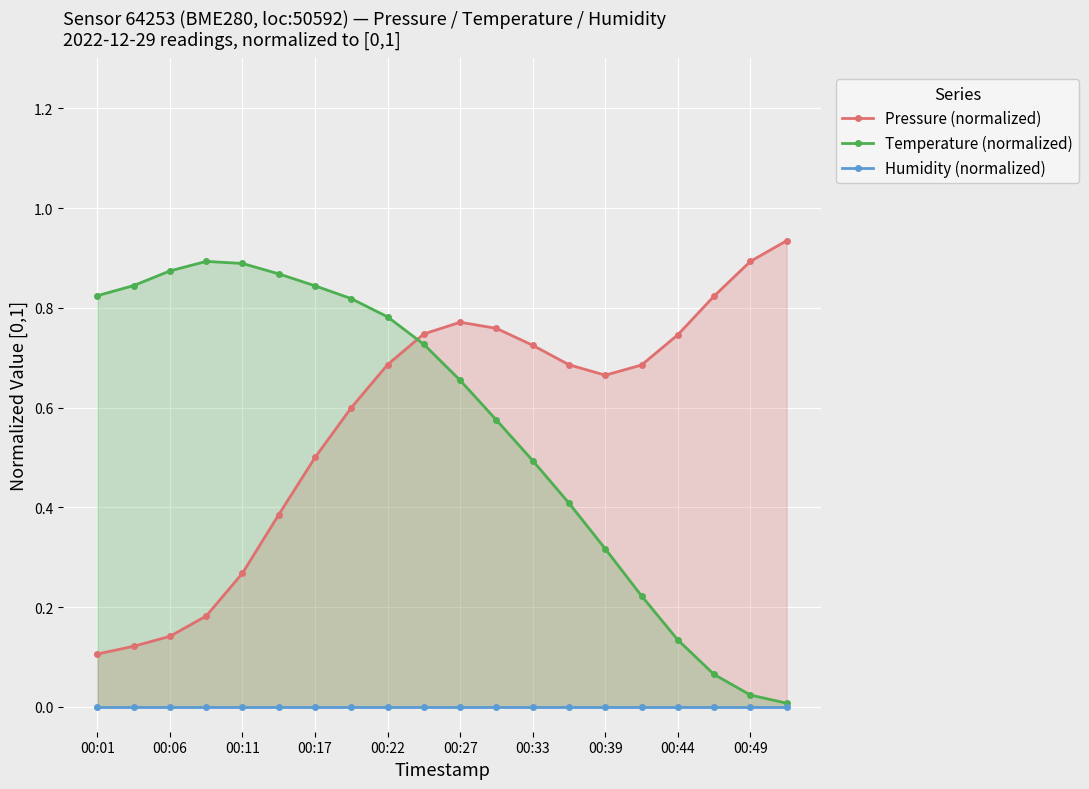

True or false: Temperature (normalized) has more than 2 interior local peaks.

False